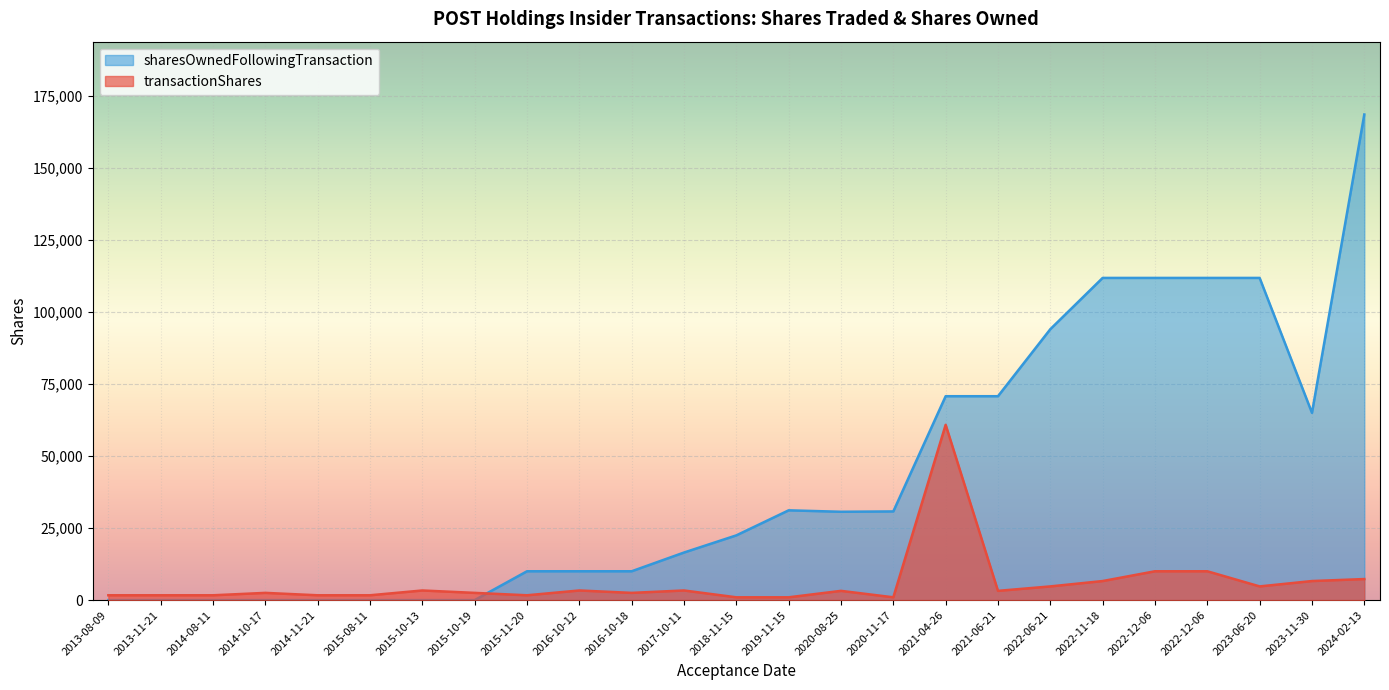

What is the sum of the sharesOwnedFollowingTransaction values at 2014-11-21 and 2015-11-20?

10000